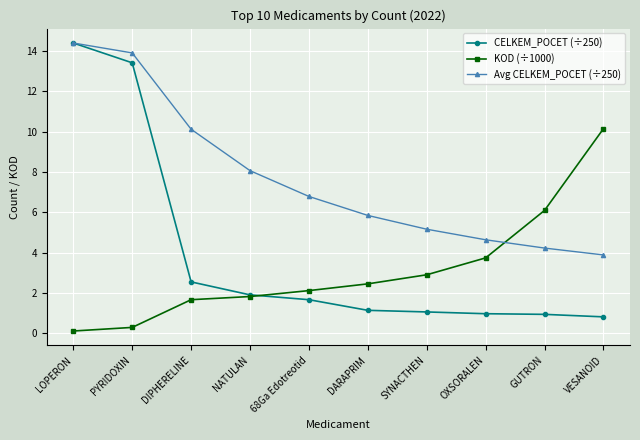

Rank the series at DIPHERELINE from lowest to highest value.

KOD (÷1000), CELKEM_POCET (÷250), Avg CELKEM_POCET (÷250)